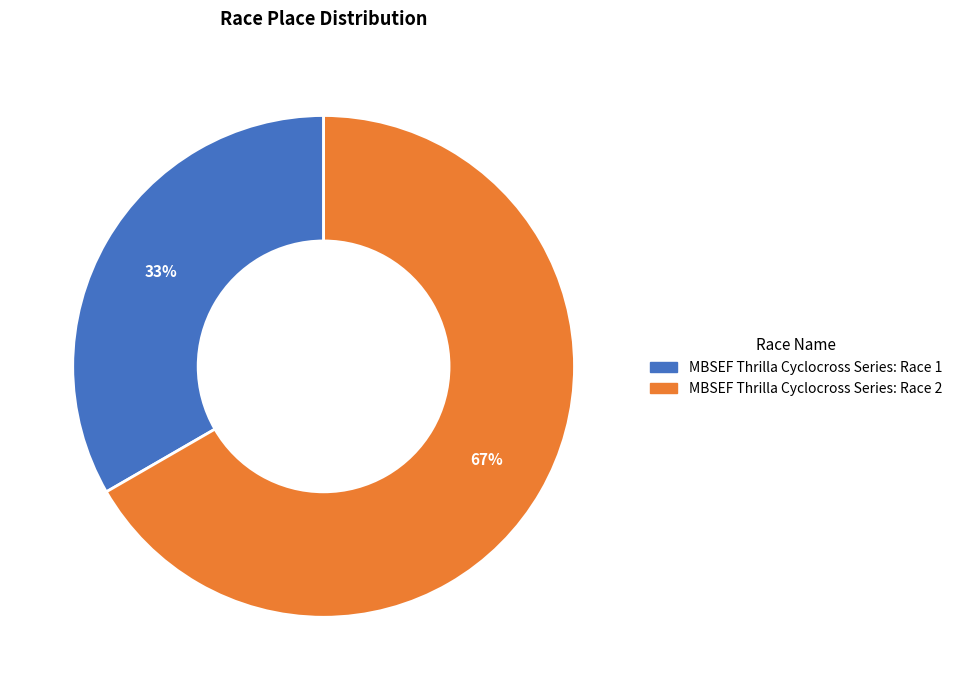

Is it true that MBSEF Thrilla Cyclocross Series: Race 1 is 33% of the pie?

True